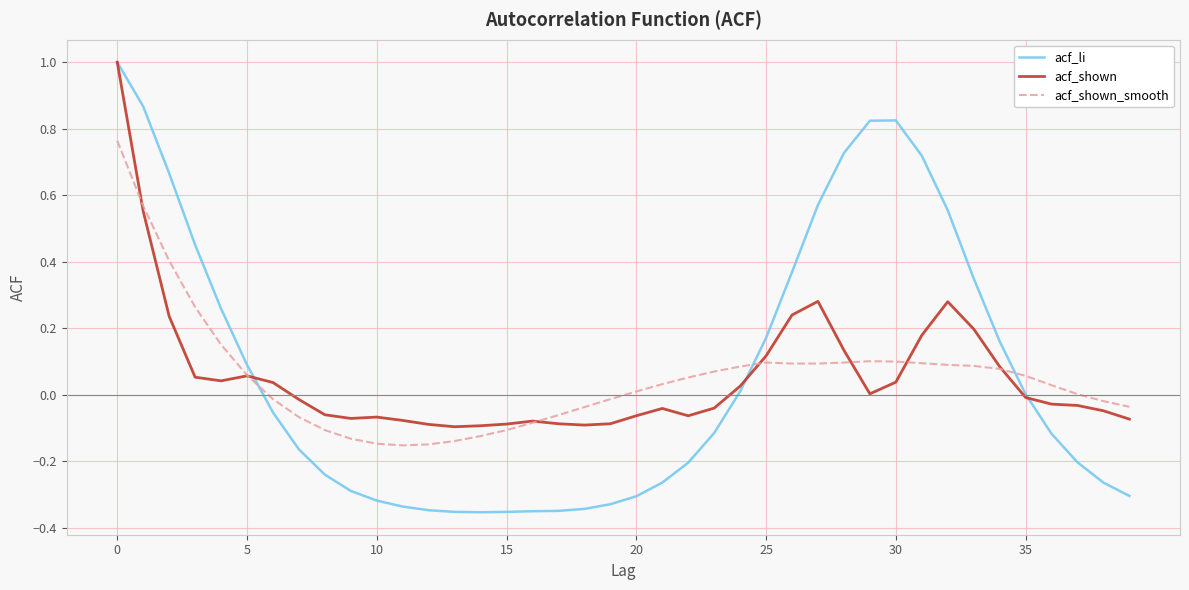

What is the maximum value shown in the chart?

1.0